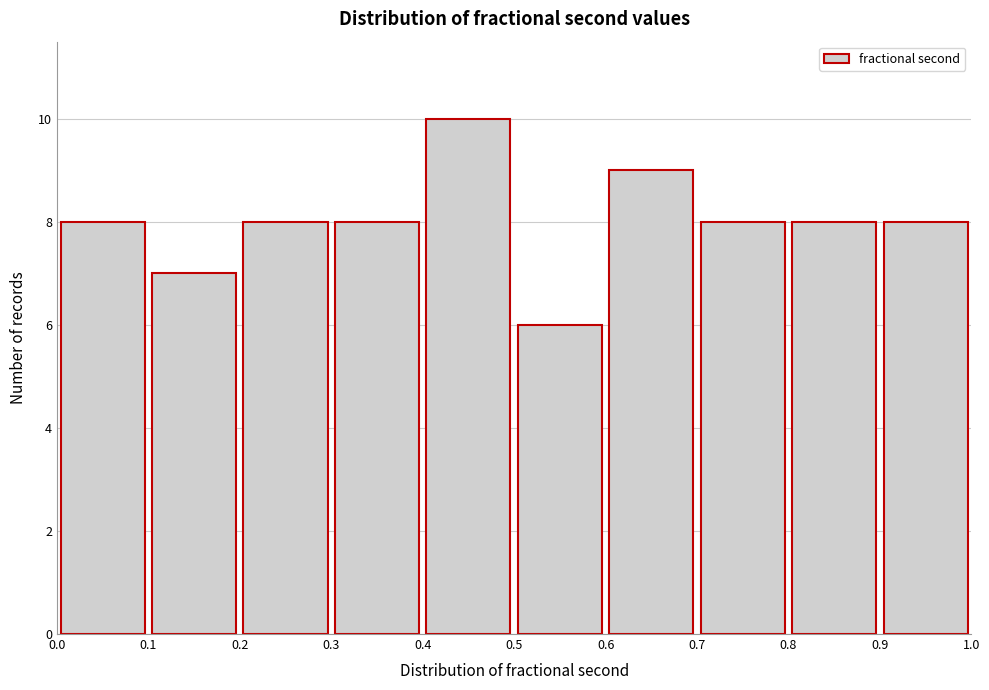

Reading left to right, list every bar in this chart as the range it spans on the x-axis followed by its height. The values are not printed on the chart, so give them approximately, as read against the axis.

0.0 to 0.1: 8
0.1 to 0.2: 7
0.2 to 0.3: 8
0.3 to 0.4: 8
0.4 to 0.5: 10
0.5 to 0.6: 6
0.6 to 0.7: 9
0.7 to 0.8: 8
0.8 to 0.9: 8
0.9 to 1.0: 8